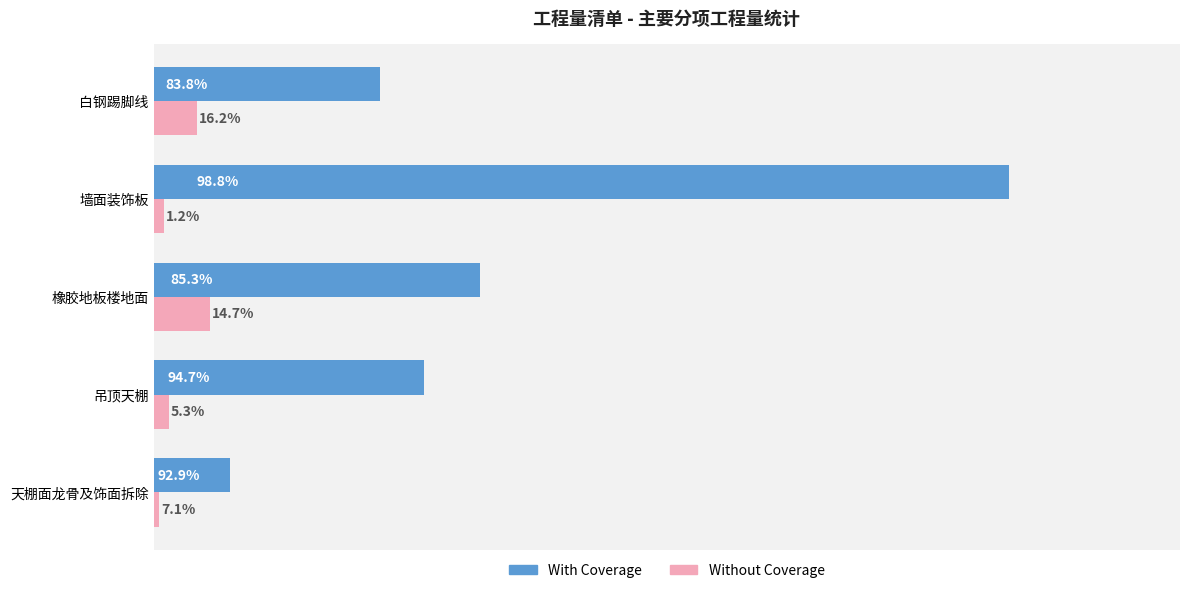

What are all the series names shown in the legend?

With Coverage, Without Coverage